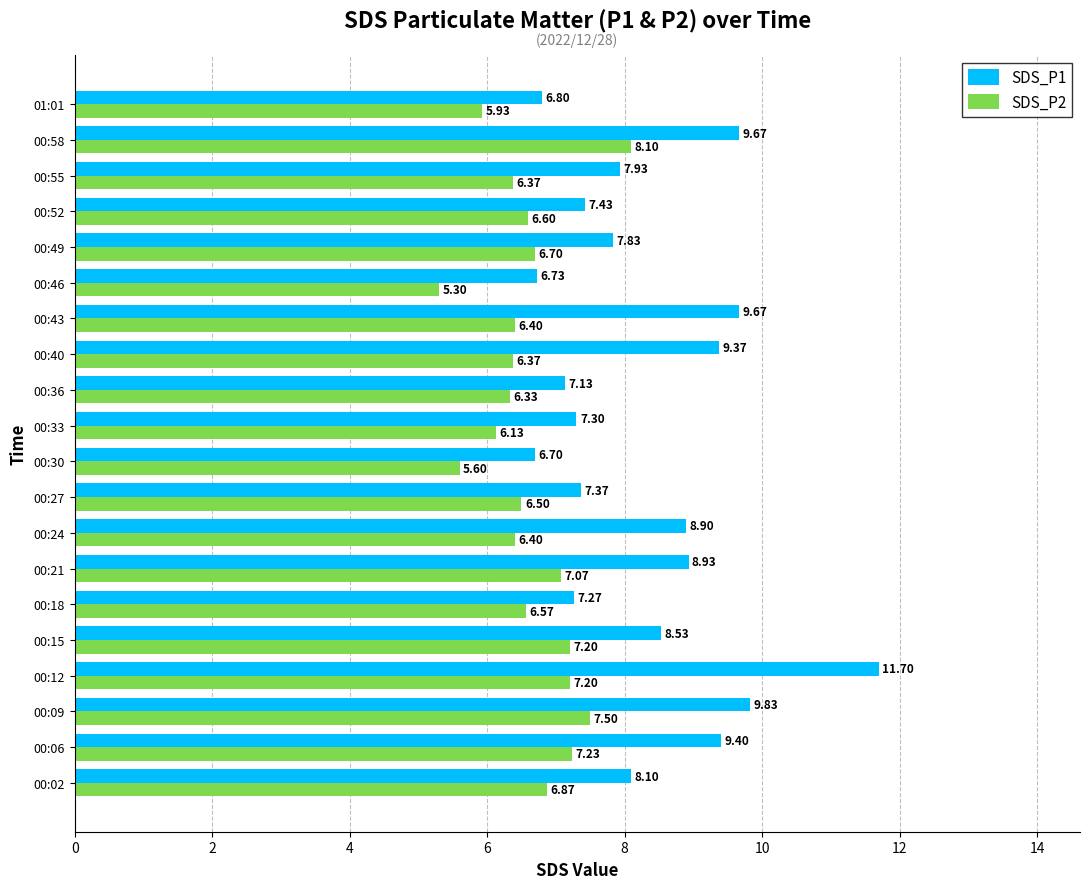

What is the total value across all series at 00:21?

16.0